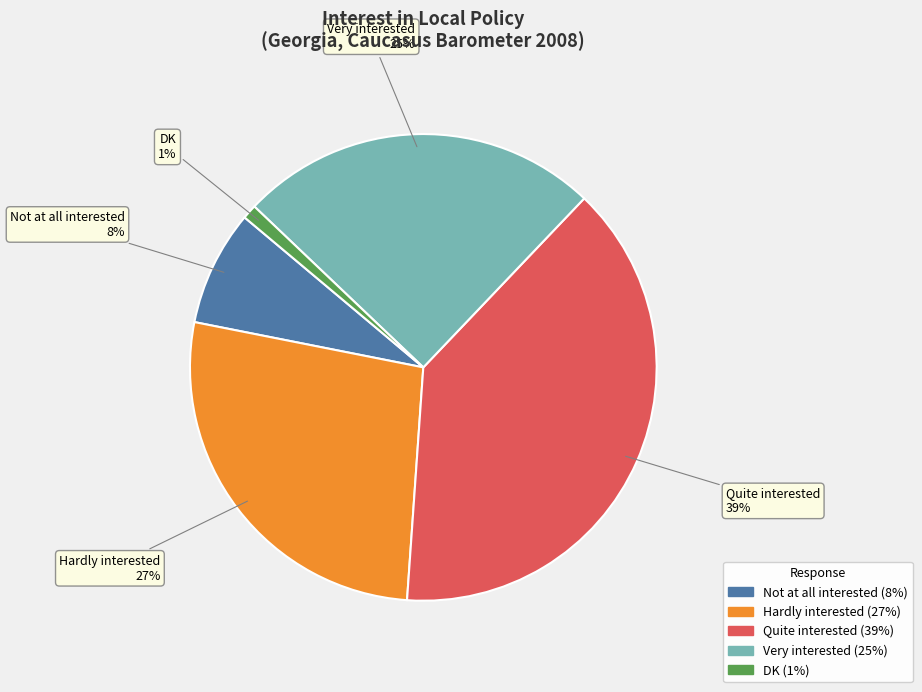

Is the sum of Hardly interested and DK greater than half?

No